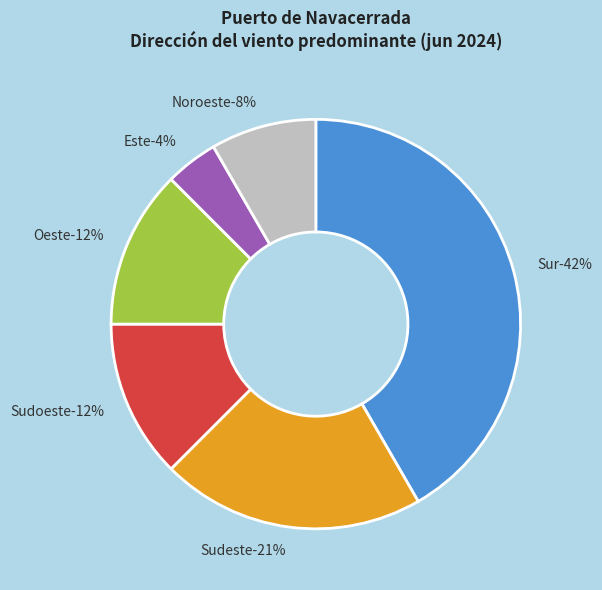

What is the smallest slice in the pie chart?

Este